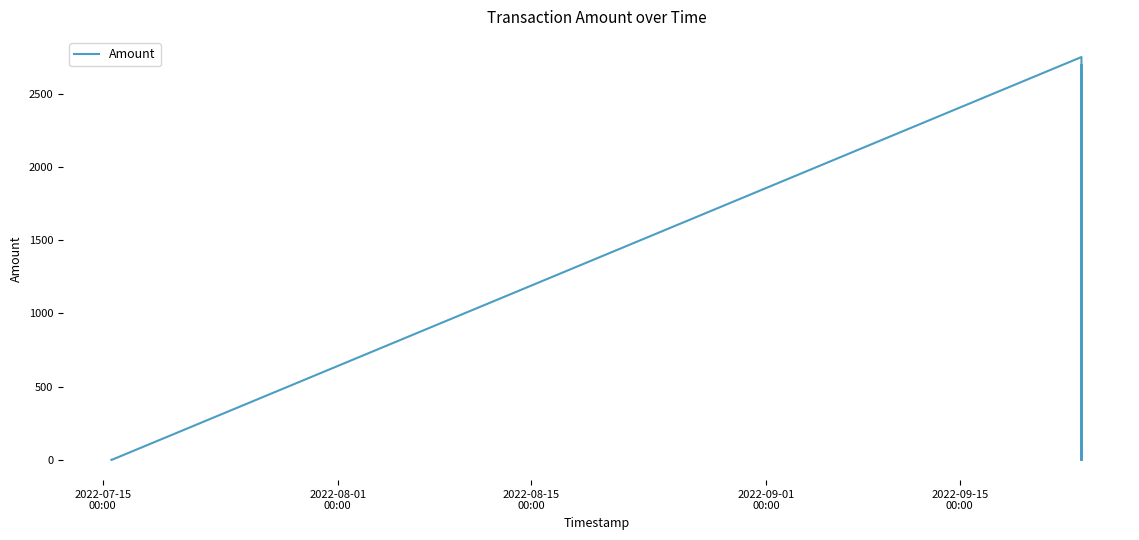

What is the greatest value displayed?

2750.3